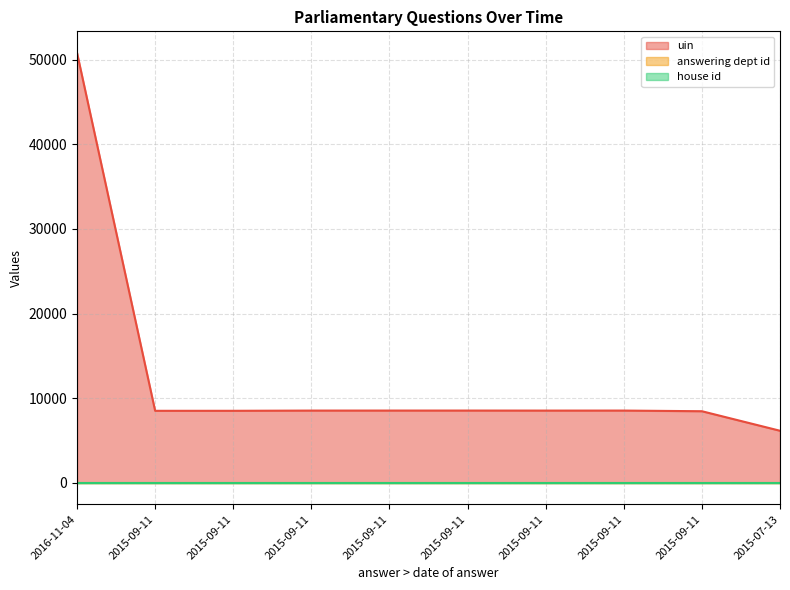

What is the smallest value displayed?

1